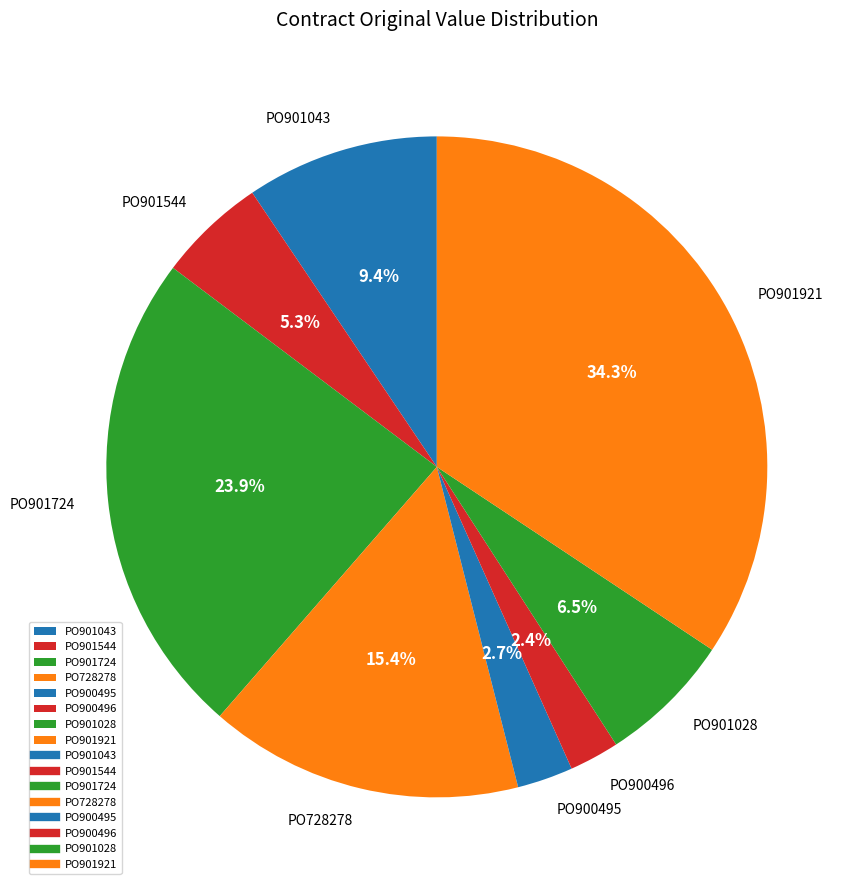

Which slice is the largest?

PO901921